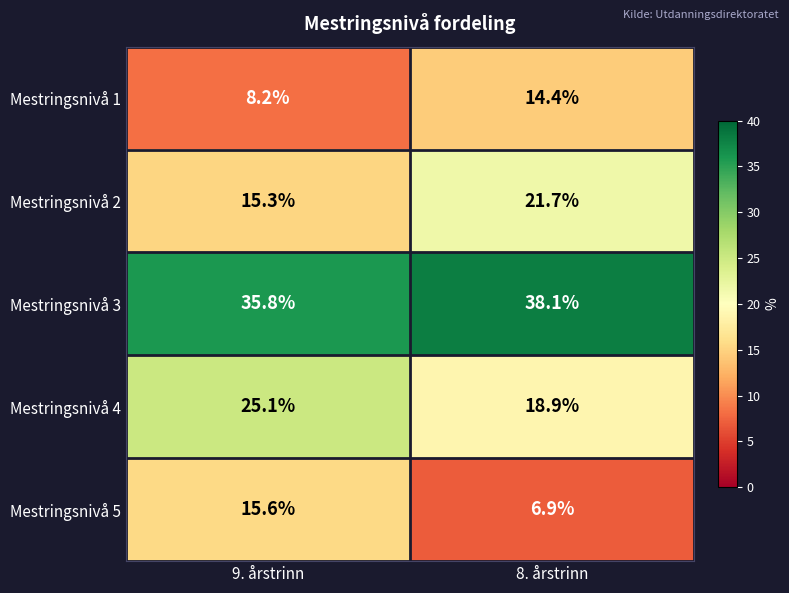

At 9. årstrinn, list the series in order from largest to smallest.

Mestringsnivå 3, Mestringsnivå 4, Mestringsnivå 5, Mestringsnivå 2, Mestringsnivå 1